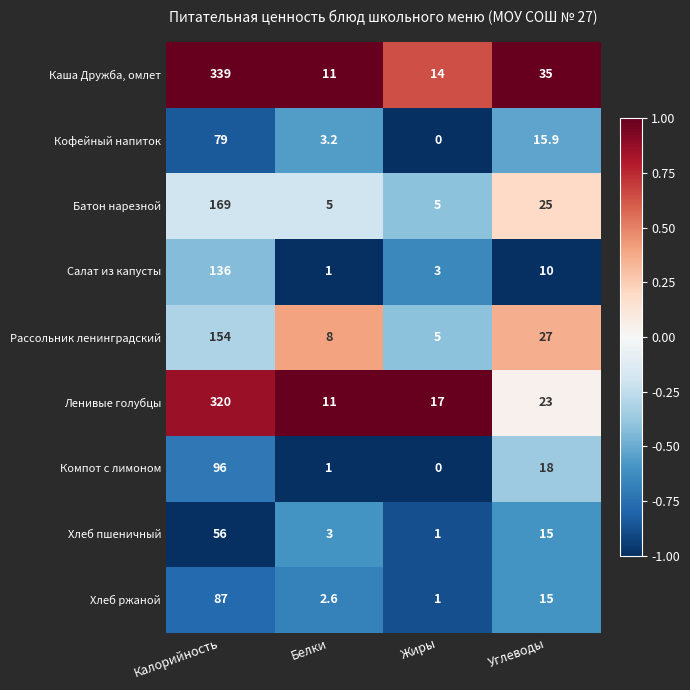

Rank the series by their maximum value, from lowest to highest.

Хлеб пшеничный, Кофейный напиток, Хлеб ржаной, Компот с лимоном, Салат из капусты, Рассольник ленинградский, Батон нарезной, Ленивые голубцы, Каша Дружба, омлет